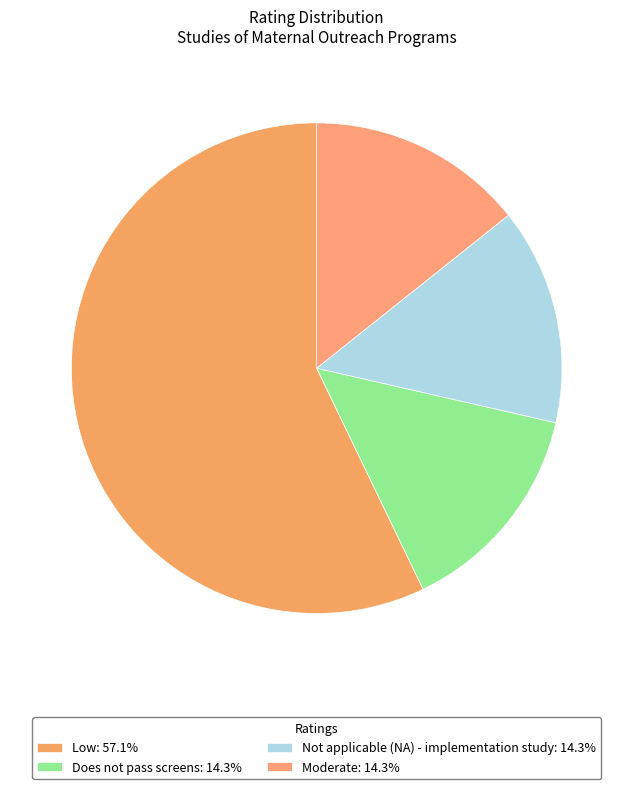

Which category has the smallest portion of the pie?

Does not pass screens